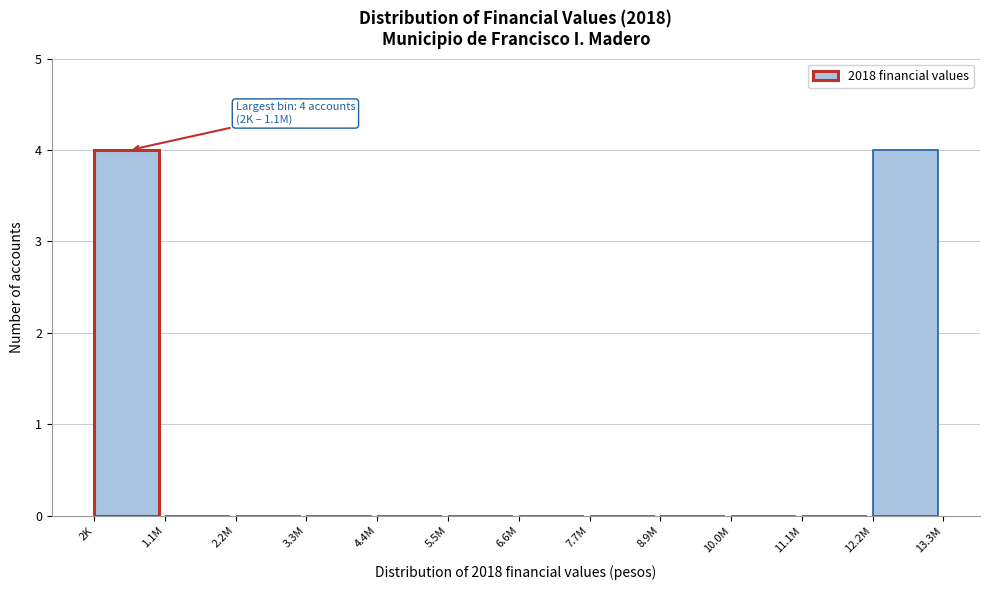

Reading left to right, what are all the values shown in this chart?

2K=4	1.1M=0	2.2M=0	3.3M=0	4.4M=0	5.5M=0	6.6M=0	7.7M=0	8.9M=0	10.0M=0	11.1M=0	12.2M=4